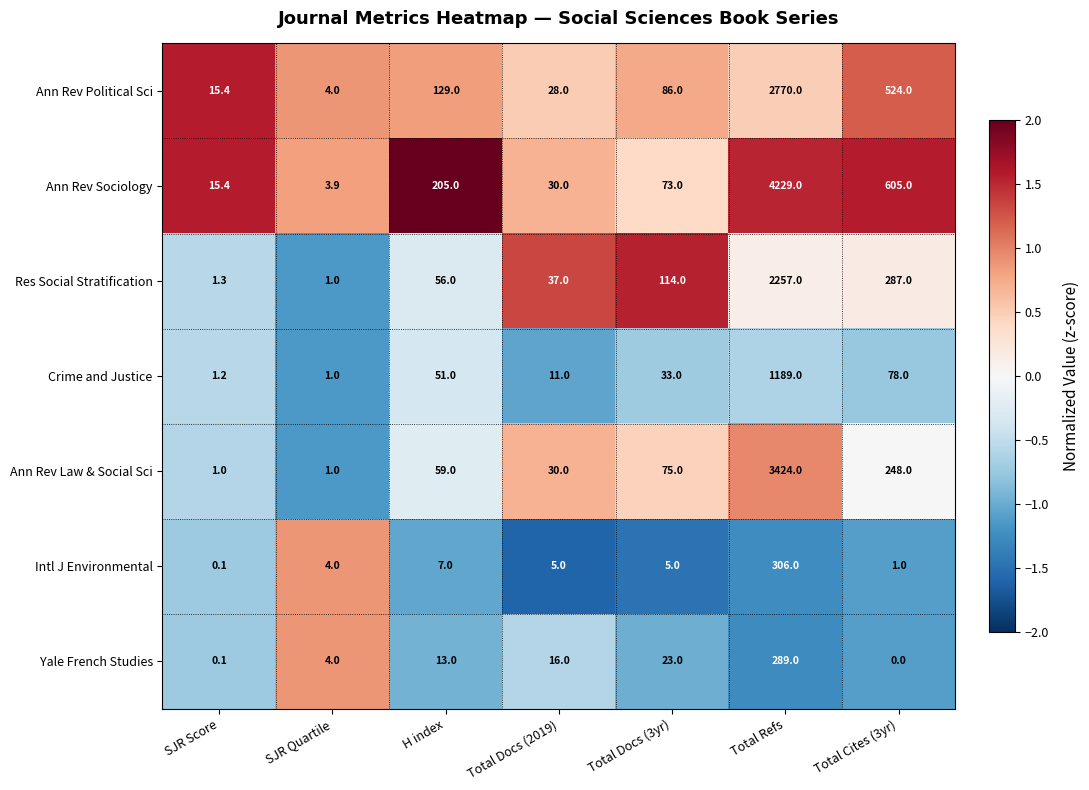

What is the difference between the highest and lowest values at Total Cites (3yr)?

605.0